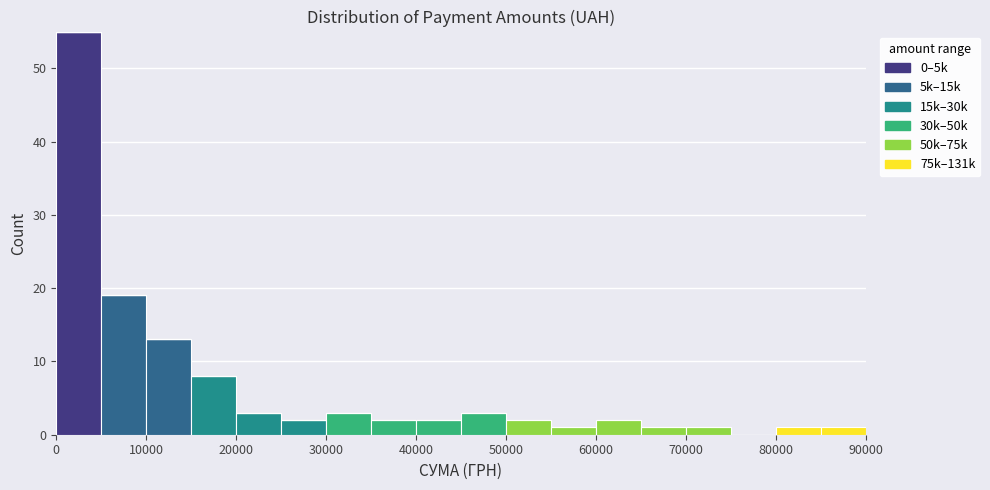

What is the total height of the stacked bar covering 5000 to 10000 on the x-axis? The values are not printed on the chart, so give them approximately, as read against the axis.

19